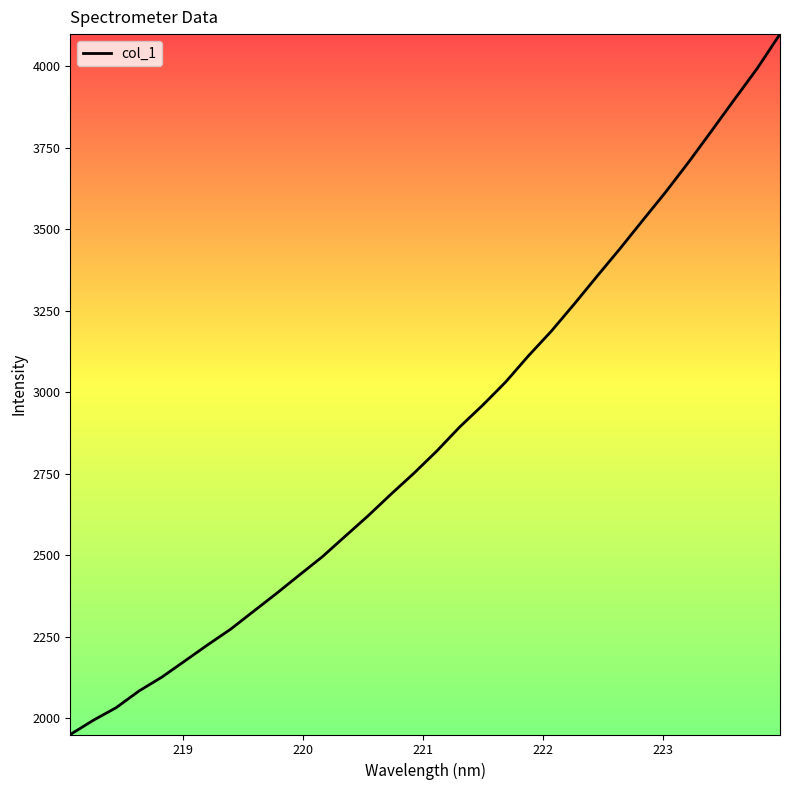

What is the difference between the maximum and second lowest values?

2105.9